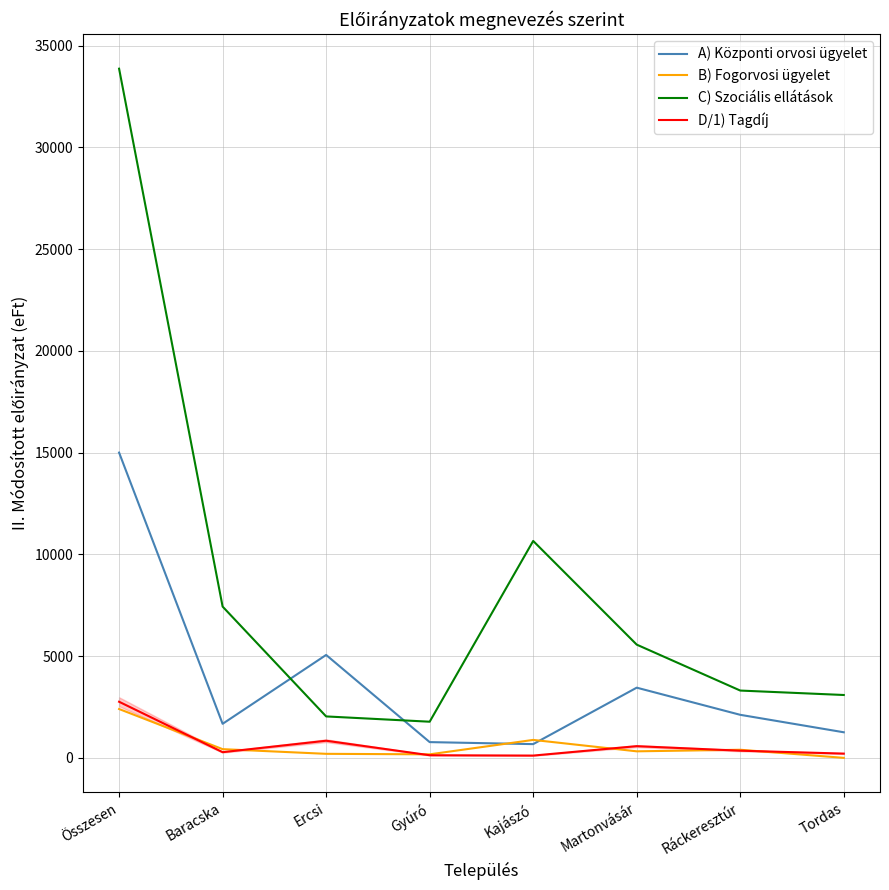

At how many categories does at least one series exceed 838?

8